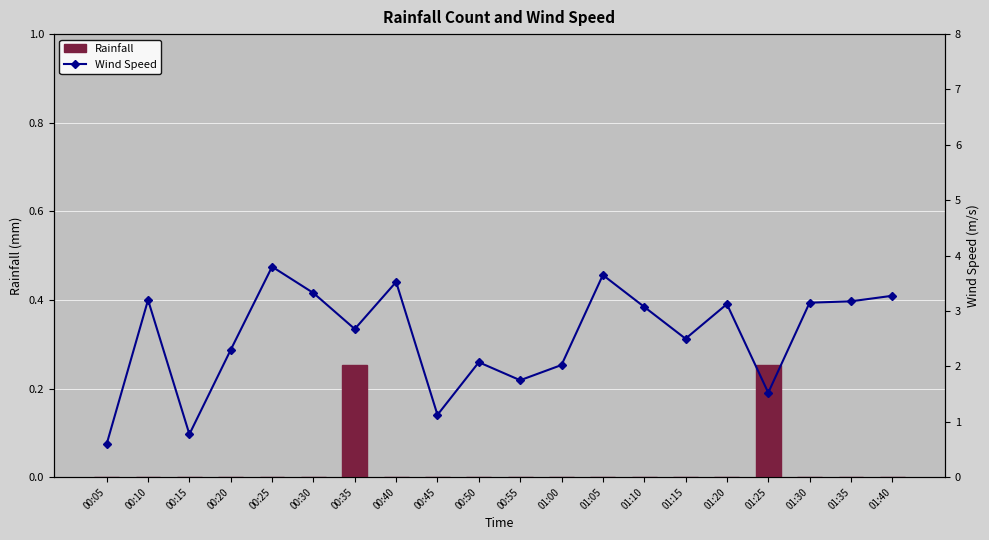

Reading right to left, extract all data points from this chart.

Rainfall: 01:40=0.0	01:35=0.0	01:30=0.0	01:25=0.3	01:20=0.0	01:15=0.0	01:10=0.0	01:05=0.0	01:00=0.0	00:55=0.0	00:50=0.0	00:45=0.0	00:40=0.0	00:35=0.3	00:30=0.0	00:25=0.0	00:20=0.0	00:15=0.0	00:10=0.0	00:05=0.0
Wind Speed: 01:40=3.3	01:35=3.2	01:30=3.1	01:25=1.5	01:20=3.1	01:15=2.5	01:10=3.1	01:05=3.6	01:00=2.0	00:55=1.8	00:50=2.1	00:45=1.1	00:40=3.5	00:35=2.7	00:30=3.3	00:25=3.8	00:20=2.3	00:15=0.8	00:10=3.2	00:05=0.6